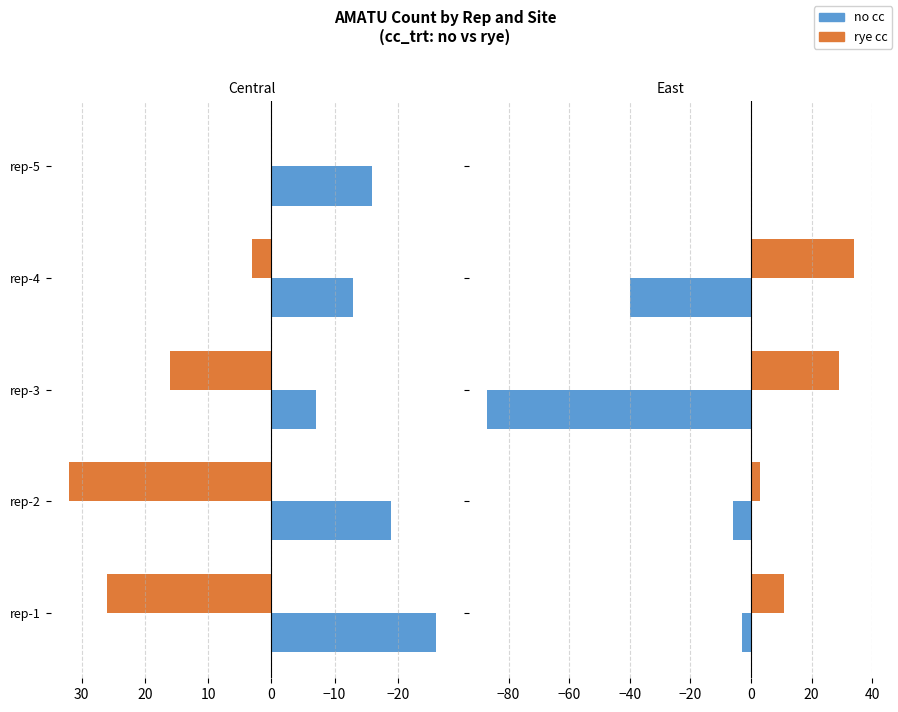

Does the chart contain stacked bars?

No